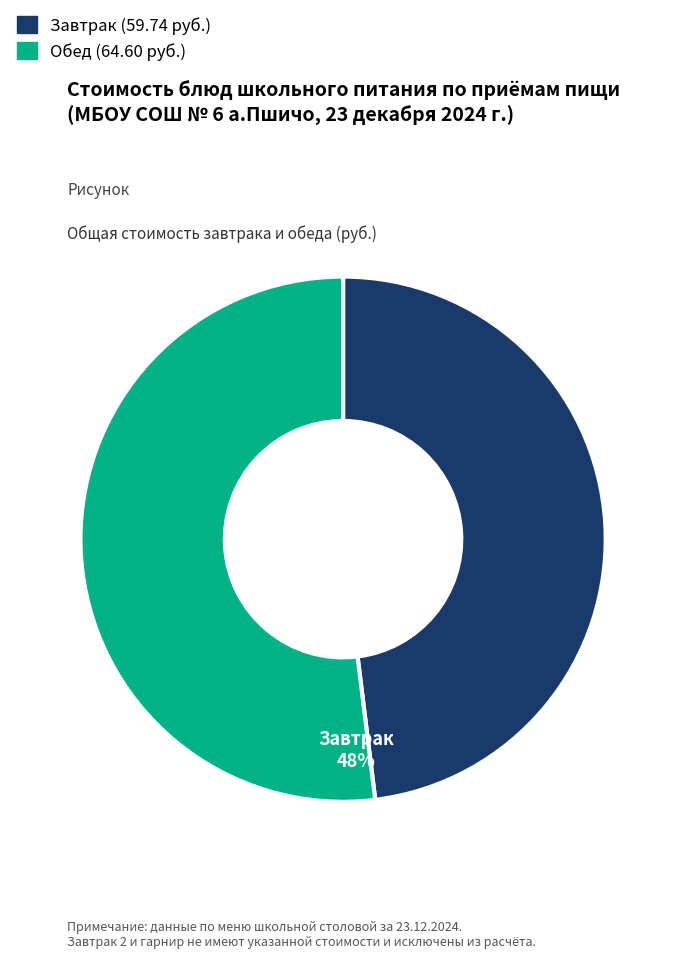

Does any single category account for the majority?

Yes